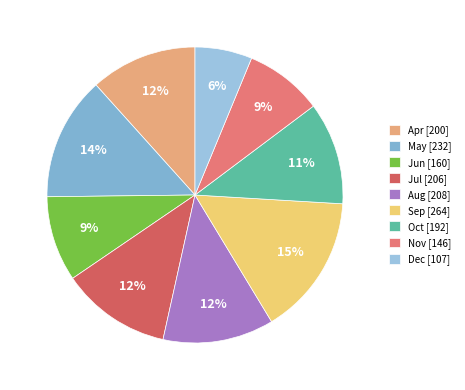

Count the number of slices in the pie.

9